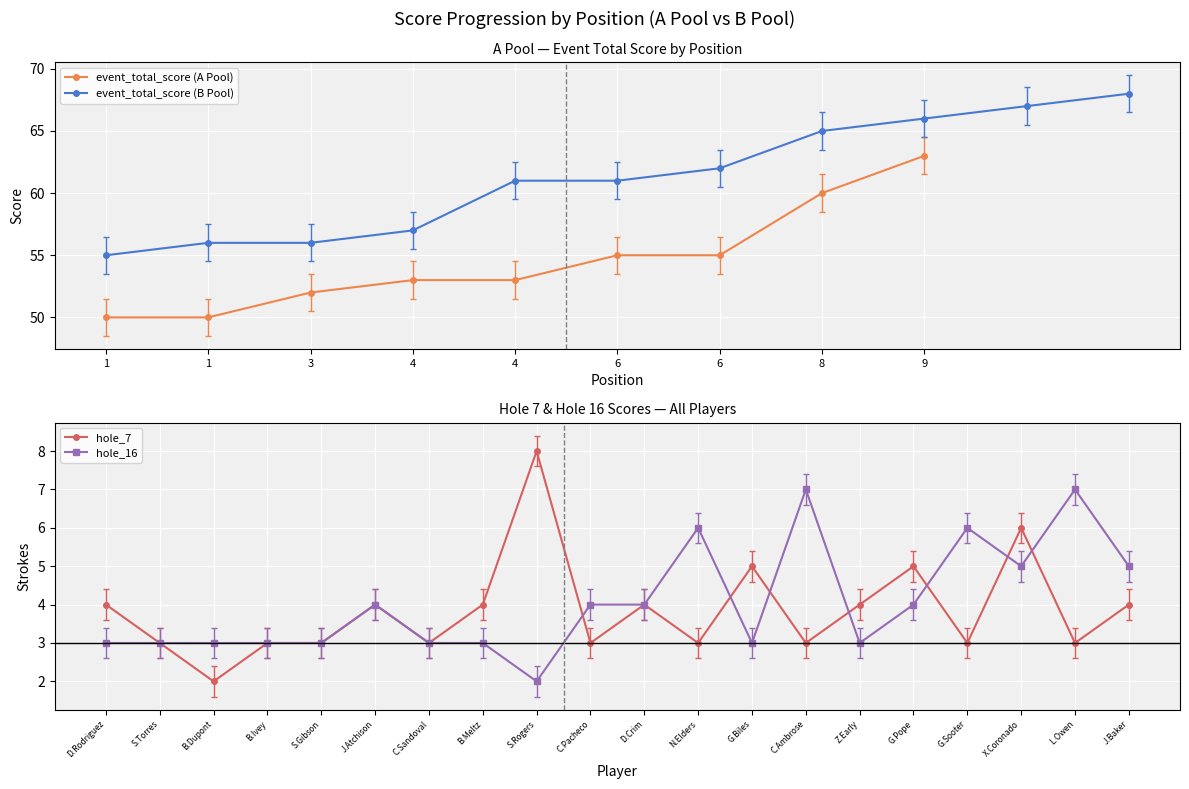

True or false: hole_7 has a value of 1 at G.Biles.

False